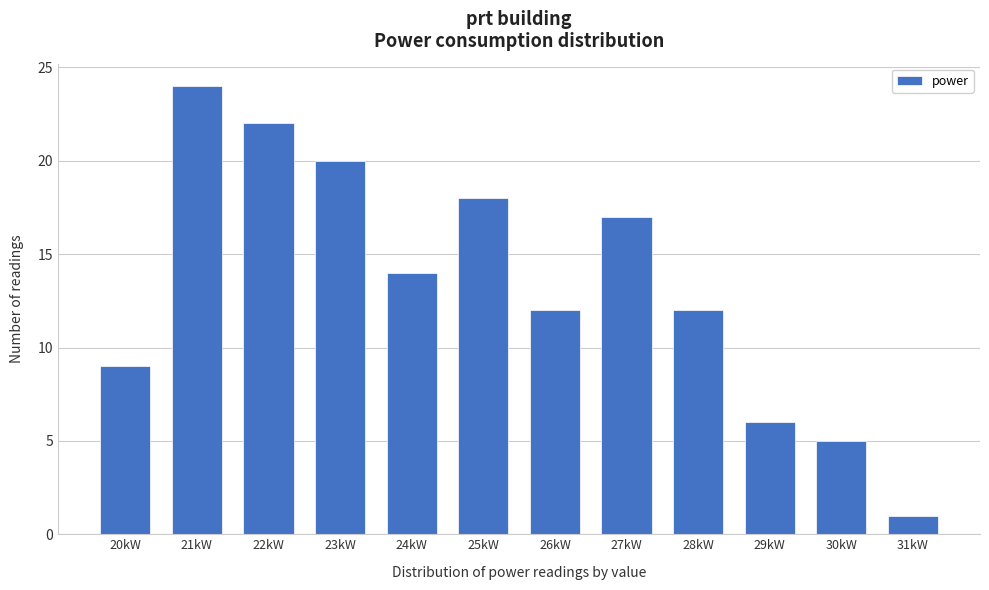

Reading left to right, transcribe all the data shown in this chart.

9	24	22	20	14	18	12	17	12	6	5	1